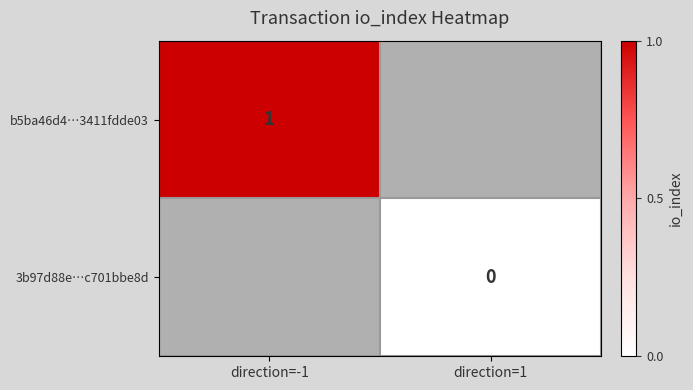

What is the highest value of the b5ba46d4…3411fdde03 series?

1.0